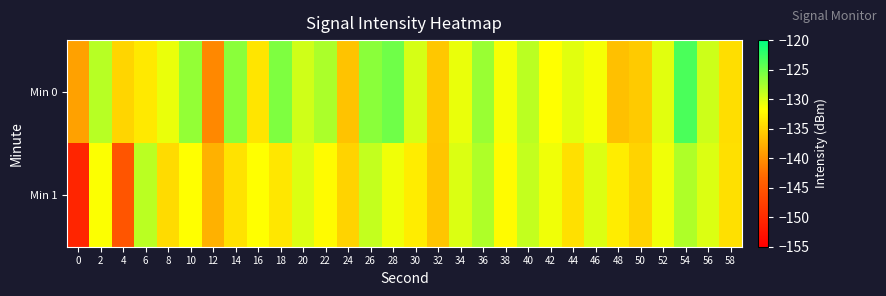

List the series in order of their peak value, highest first.

Min 0, Min 1